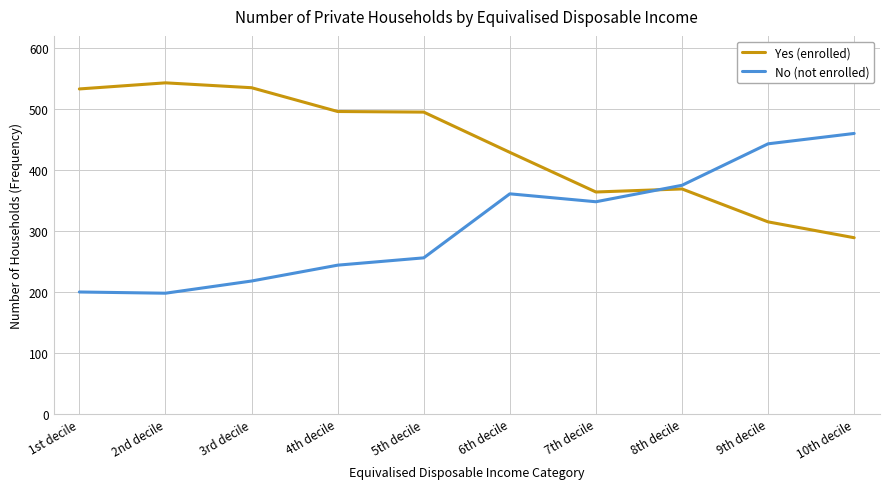

Which category has the highest value in the No (not enrolled) series?

10th decile